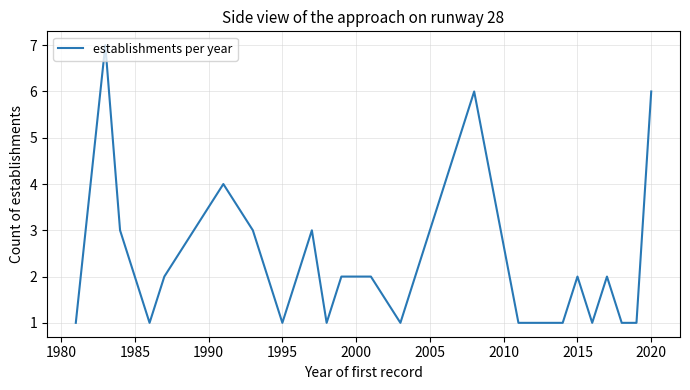

What is the maximum value shown in the chart?

7